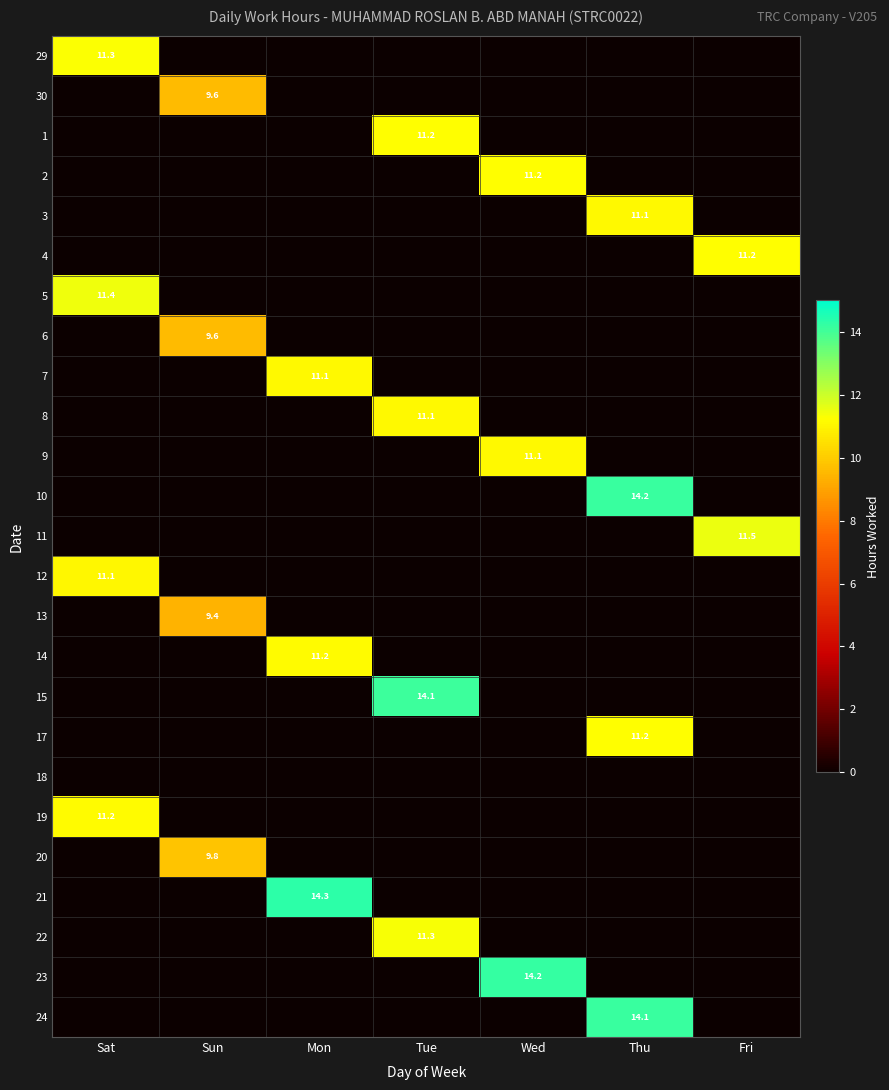

Which series has the largest total across all categories?

21